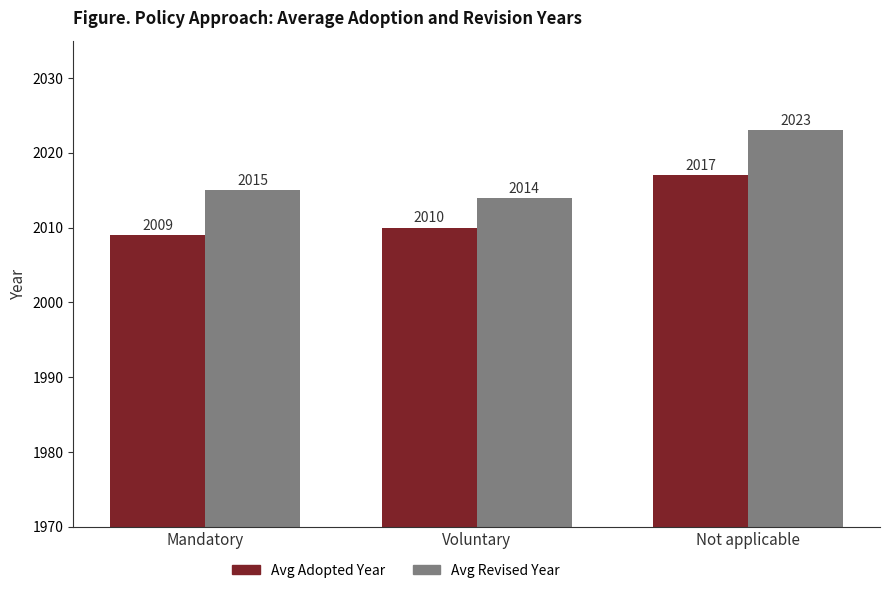

At how many categories does at least one series exceed 2020?

1